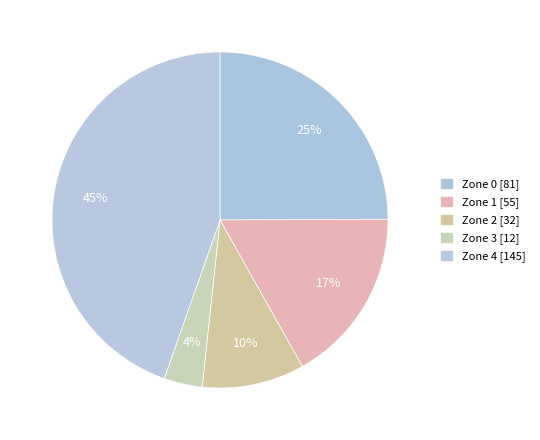

Count the number of slices in the pie.

5